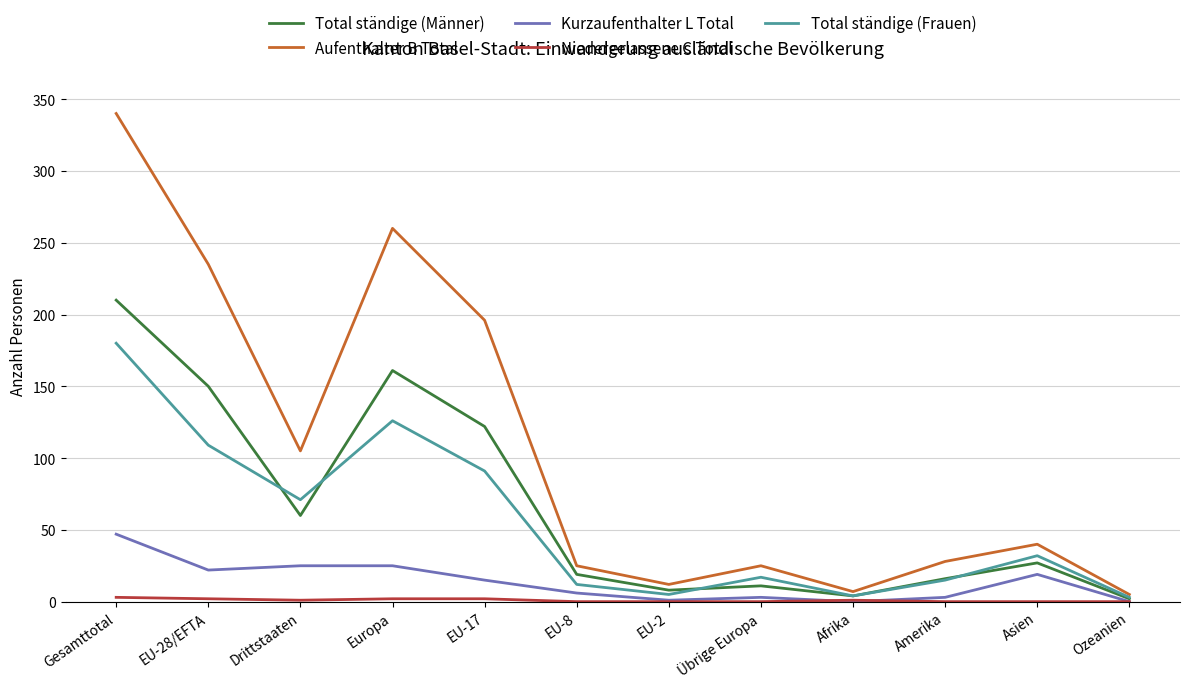

Which series changed the most between EU-28/EFTA and EU-17?

Aufenthalter B Total